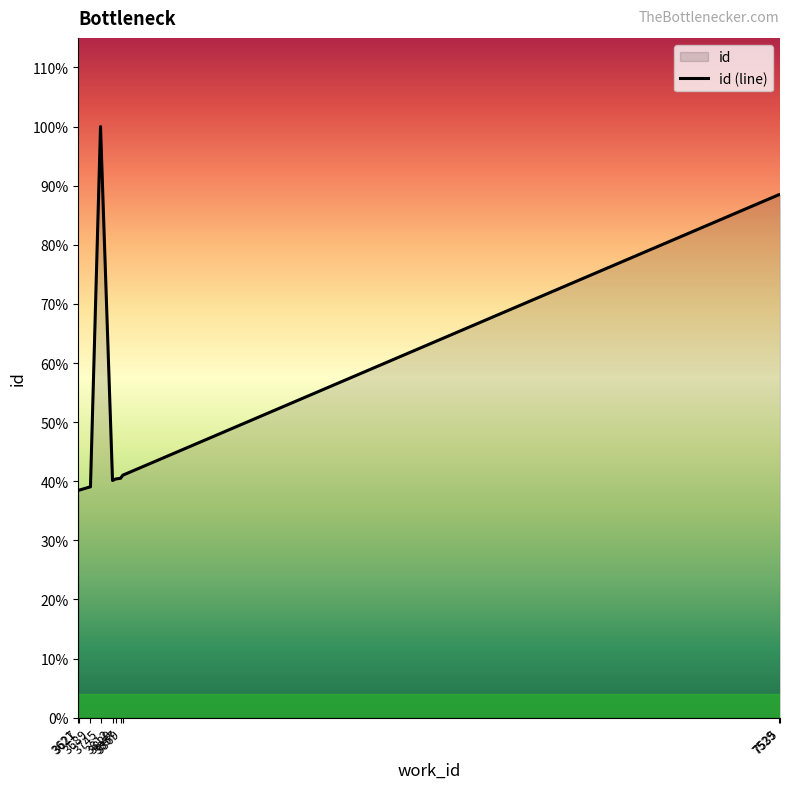

Where does the data first go above 9907?

3745